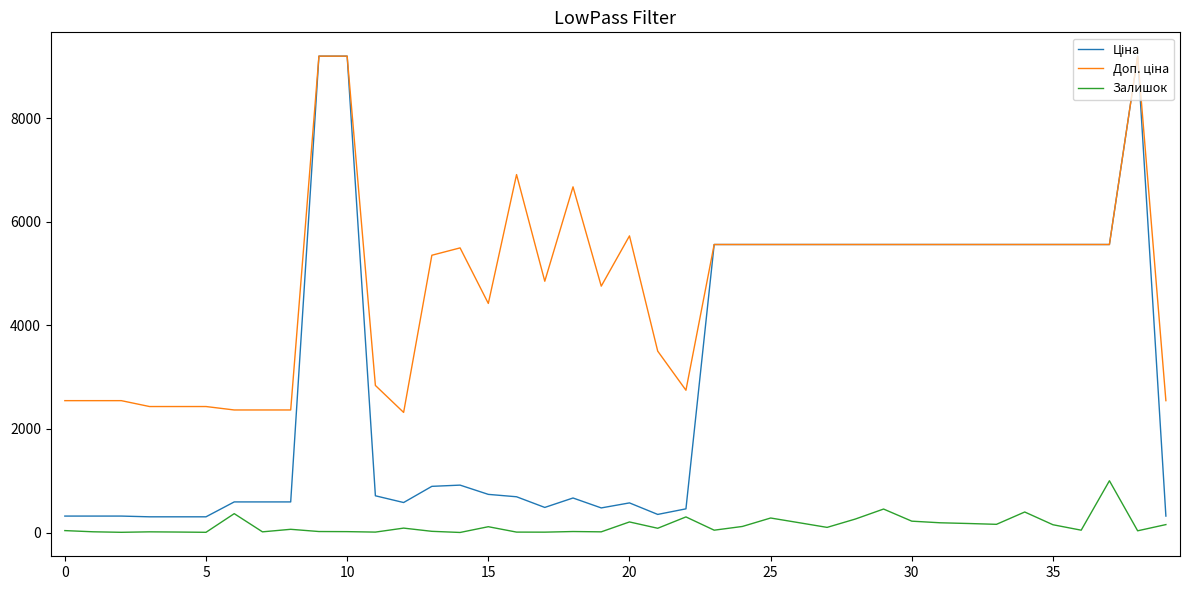

What is the highest value of the Залишок series?

1000.0